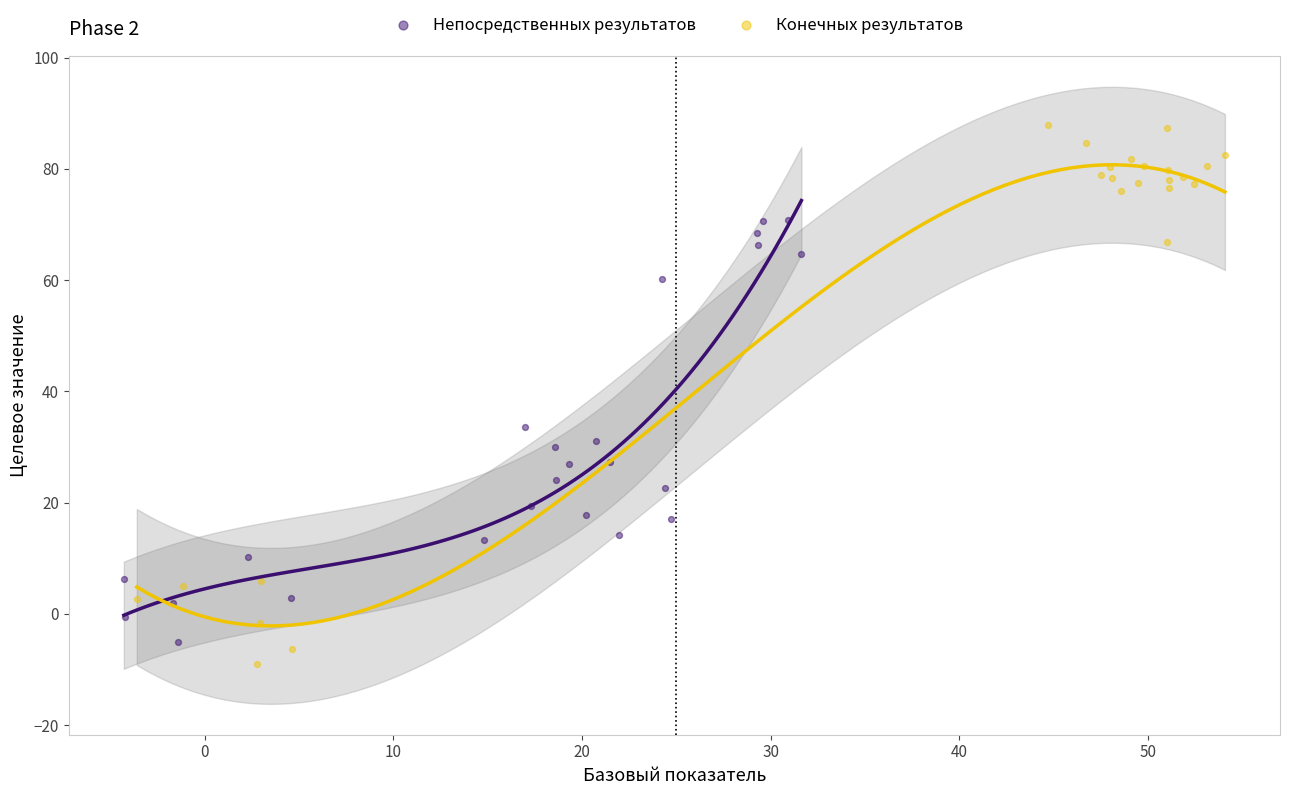

Which series reaches the minimum Y coordinate?

Конечных результатов